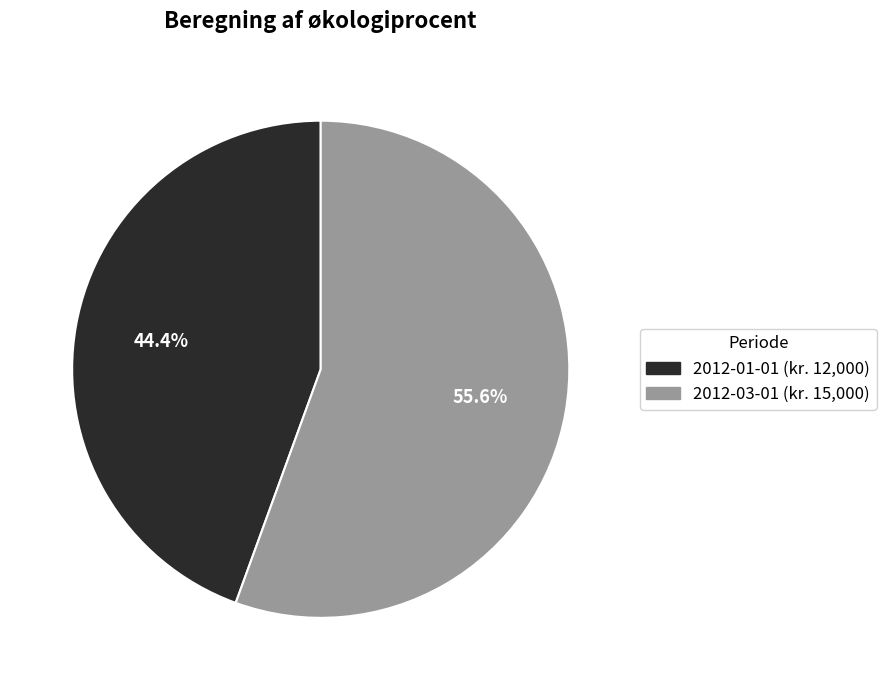

Which has a higher value, 2012-01-01 or 2012-03-01?

2012-03-01